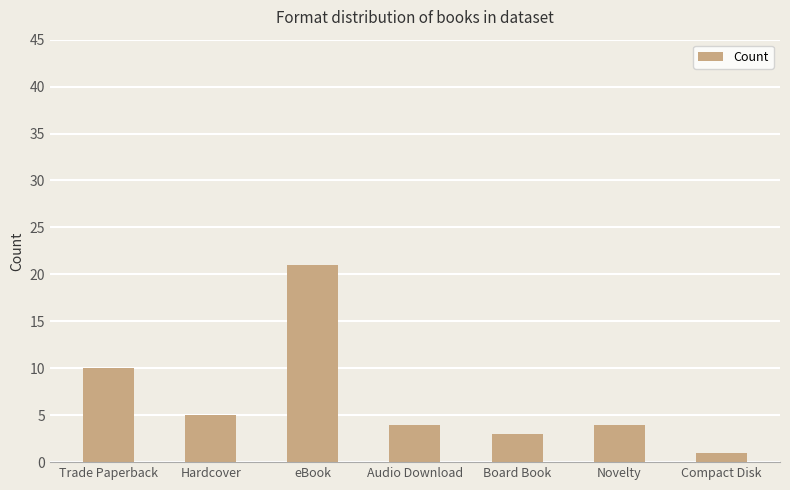

What is the greatest value displayed?

21